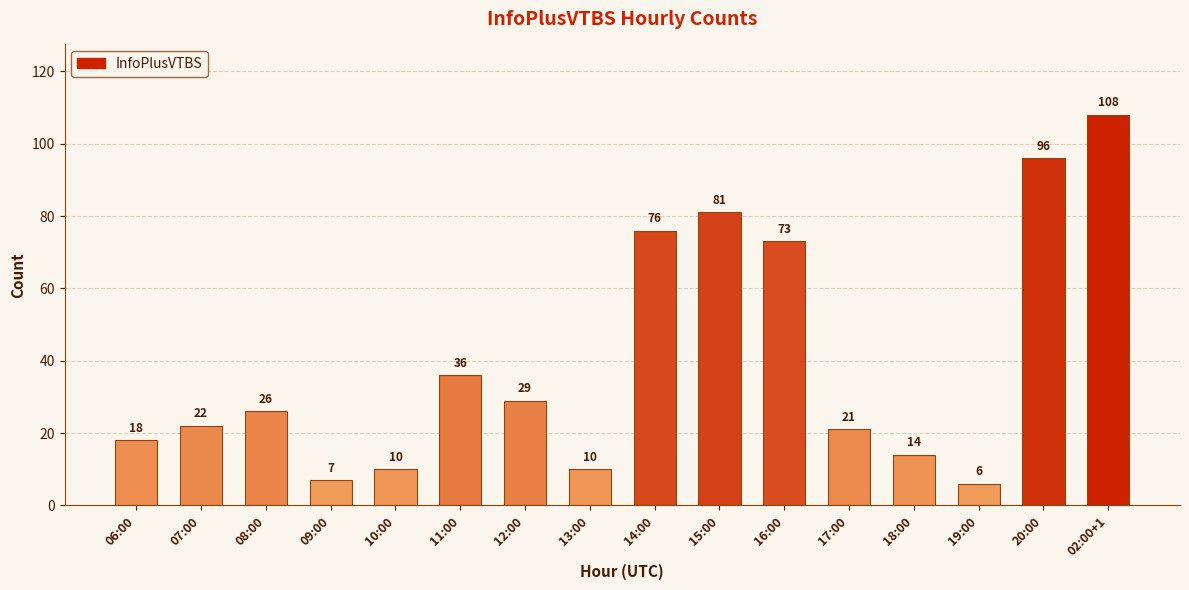

Are the bars grouped side by side (vs. stacked)?

No